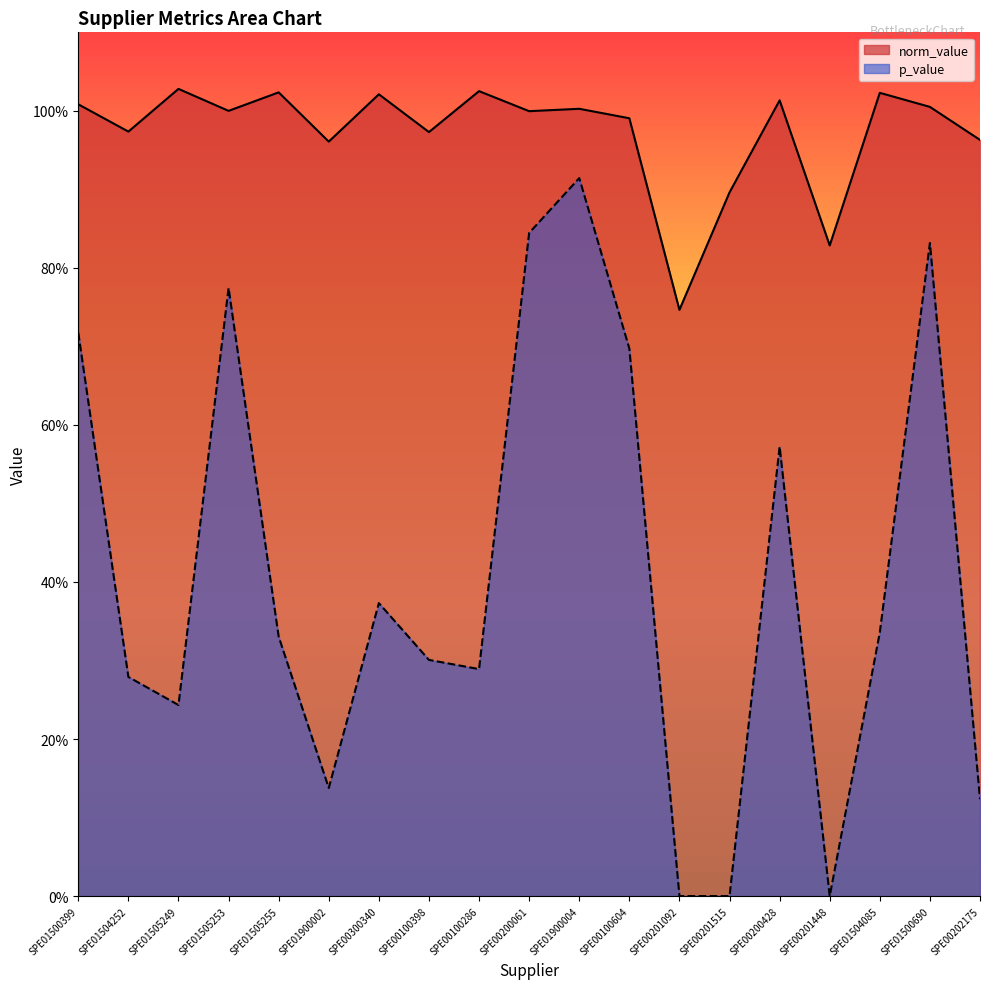

At which label is norm_value closest to 0?

SPE00201092